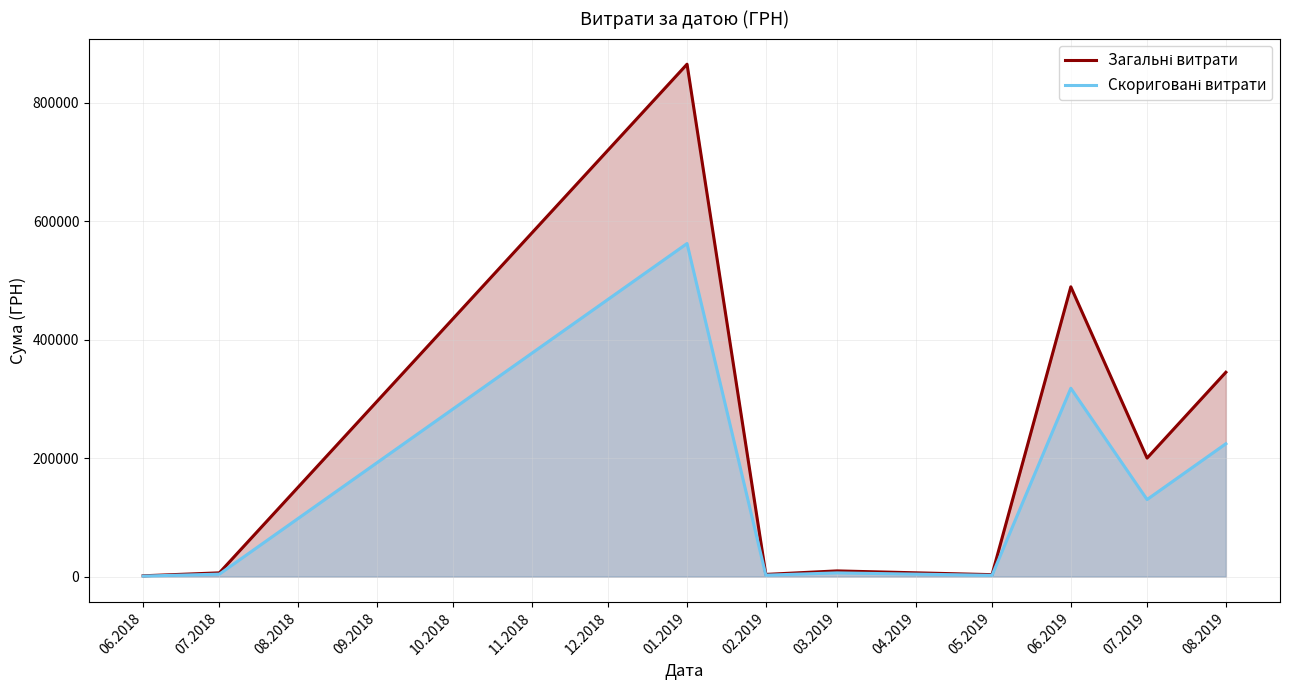

What is the total value across all series at 01.2019?

1427230.3